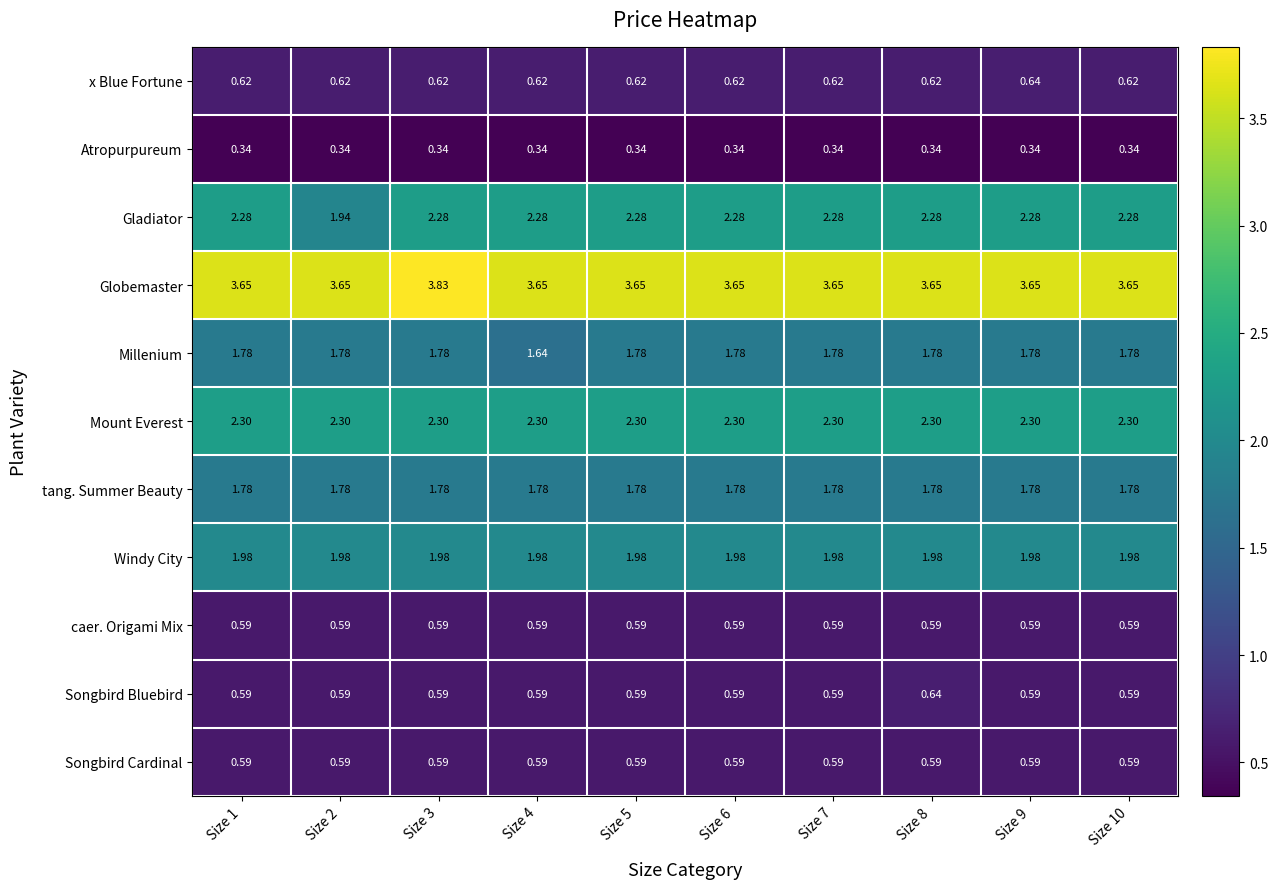

How many data points does each series have?

10